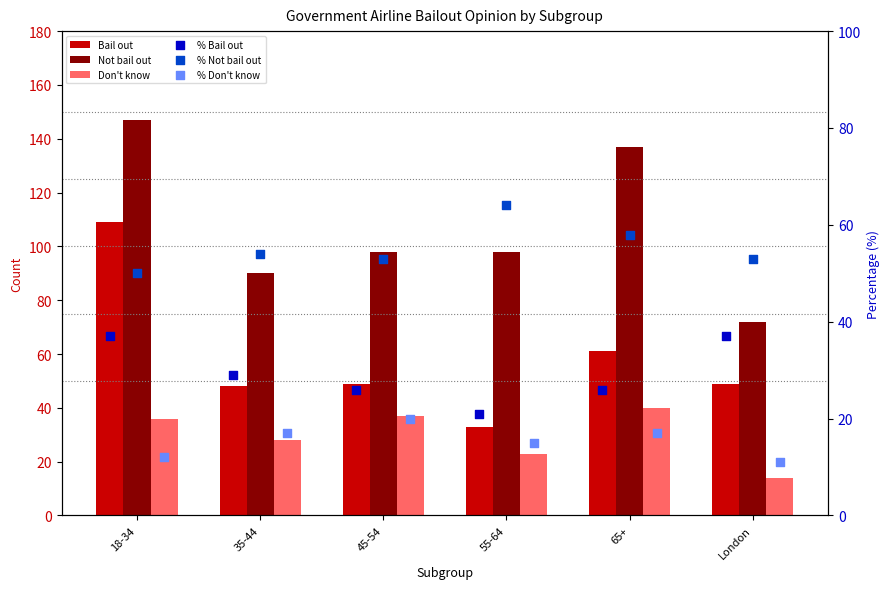

Is the value of % Not bail out at 65+ greater than the value of Bail out at 45-54?

Yes